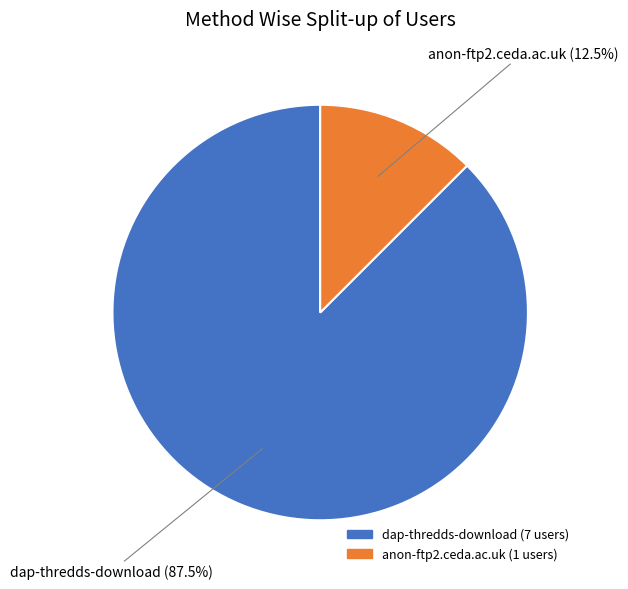

What percentage do anon-ftp2.ceda.ac.uk and dap-thredds-download together represent?

100.0%